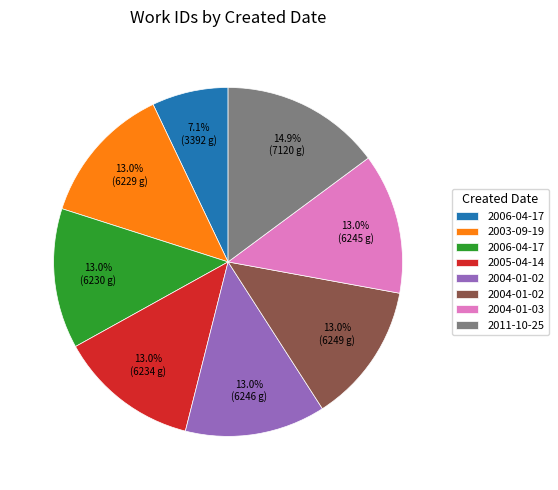

Is there any slice that represents more than half of the pie?

No